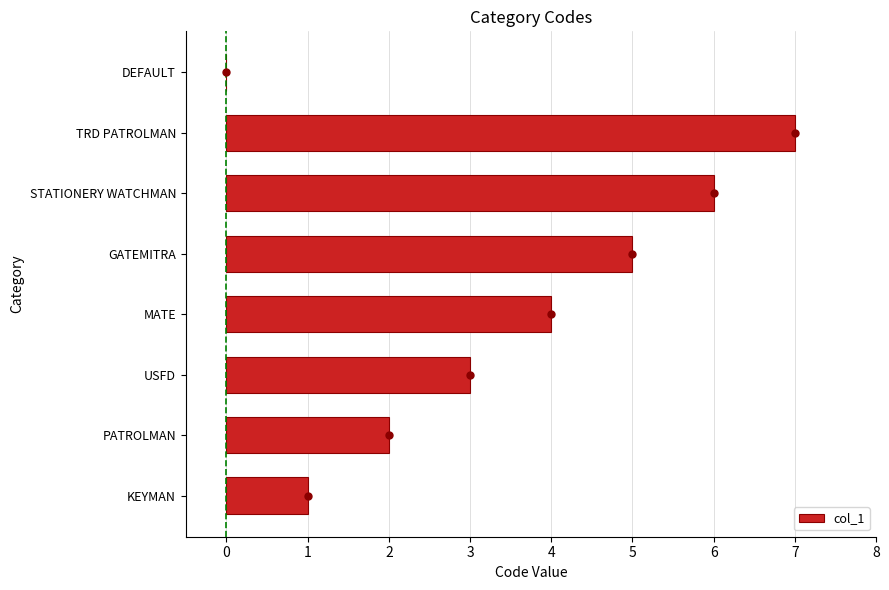

What is the average value?

4